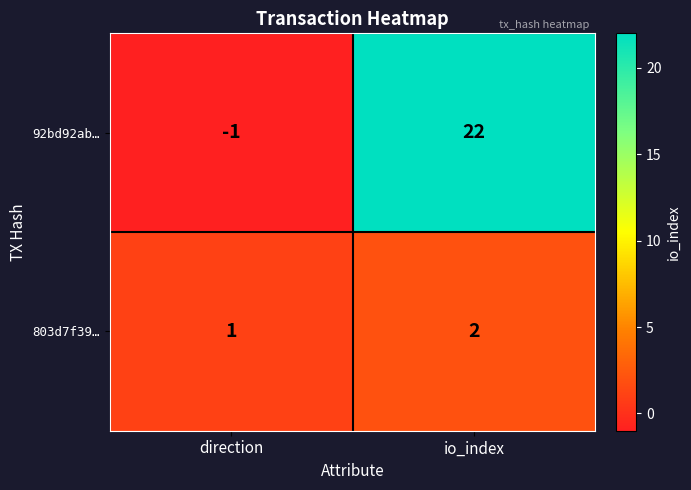

Which series has the widest spread of values?

92bd92ab…